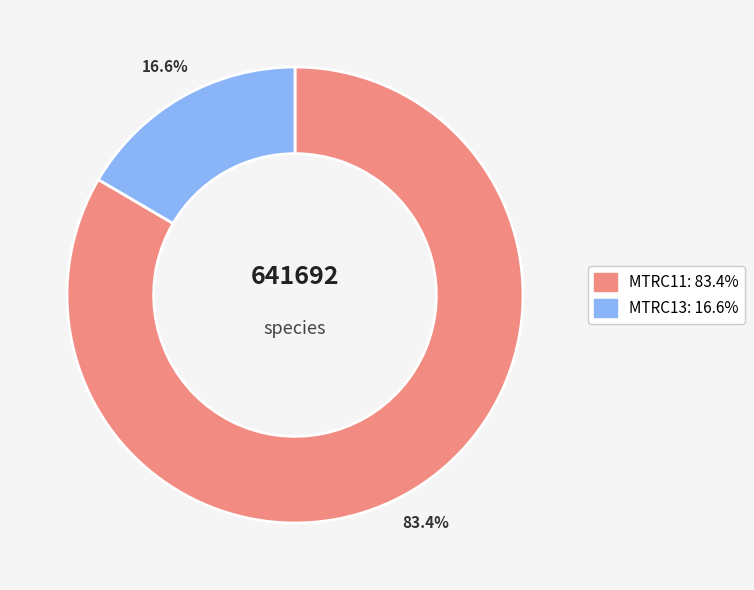

Which category has the biggest portion of the pie?

MTRC11